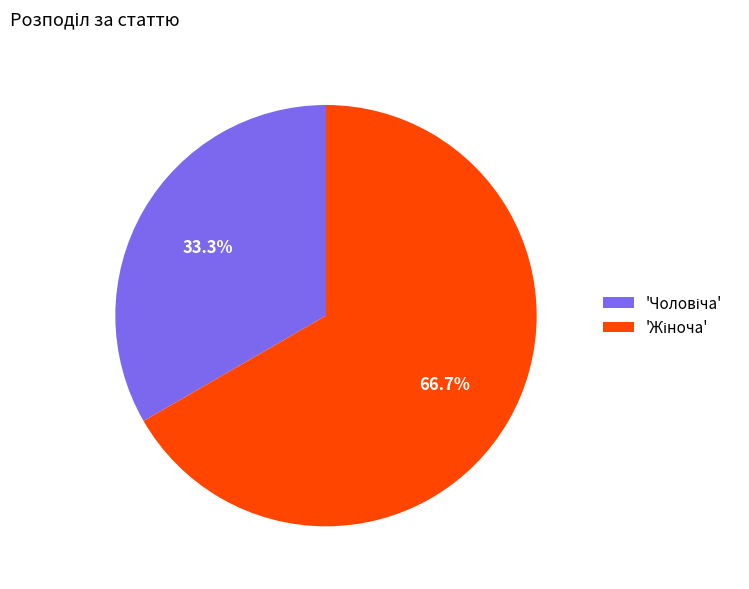

Does any single category account for the majority?

Yes